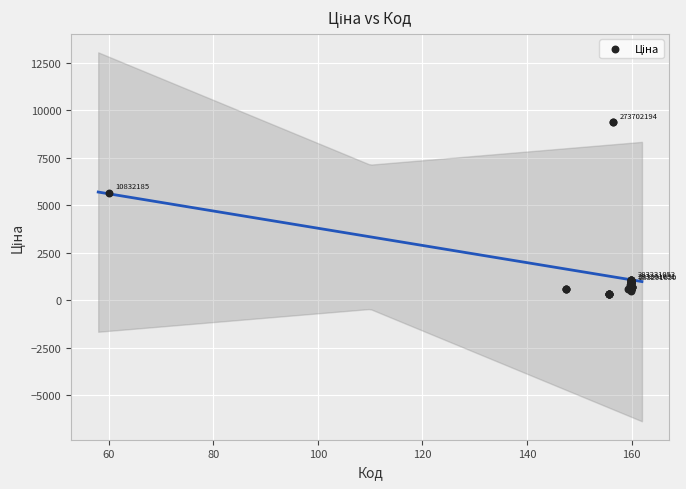

What Y value in the scatter plot is closest to 4847?

5673.8